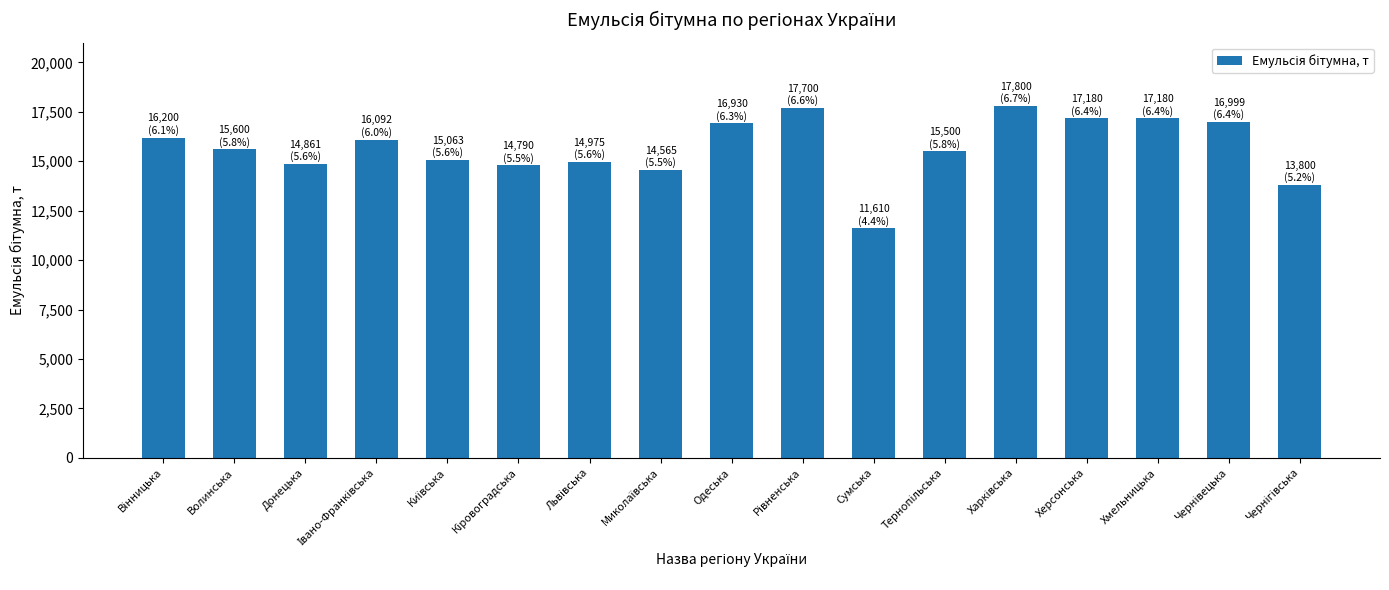

The value at Одеська is 16930.0. True or false?

True